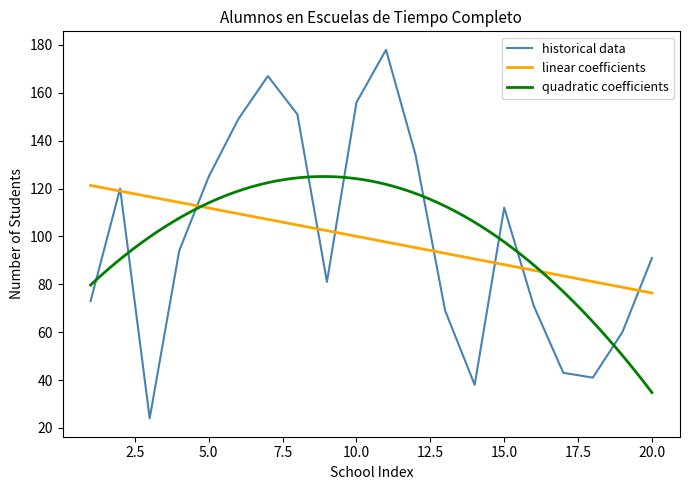

How many lines are shown in the chart?

3